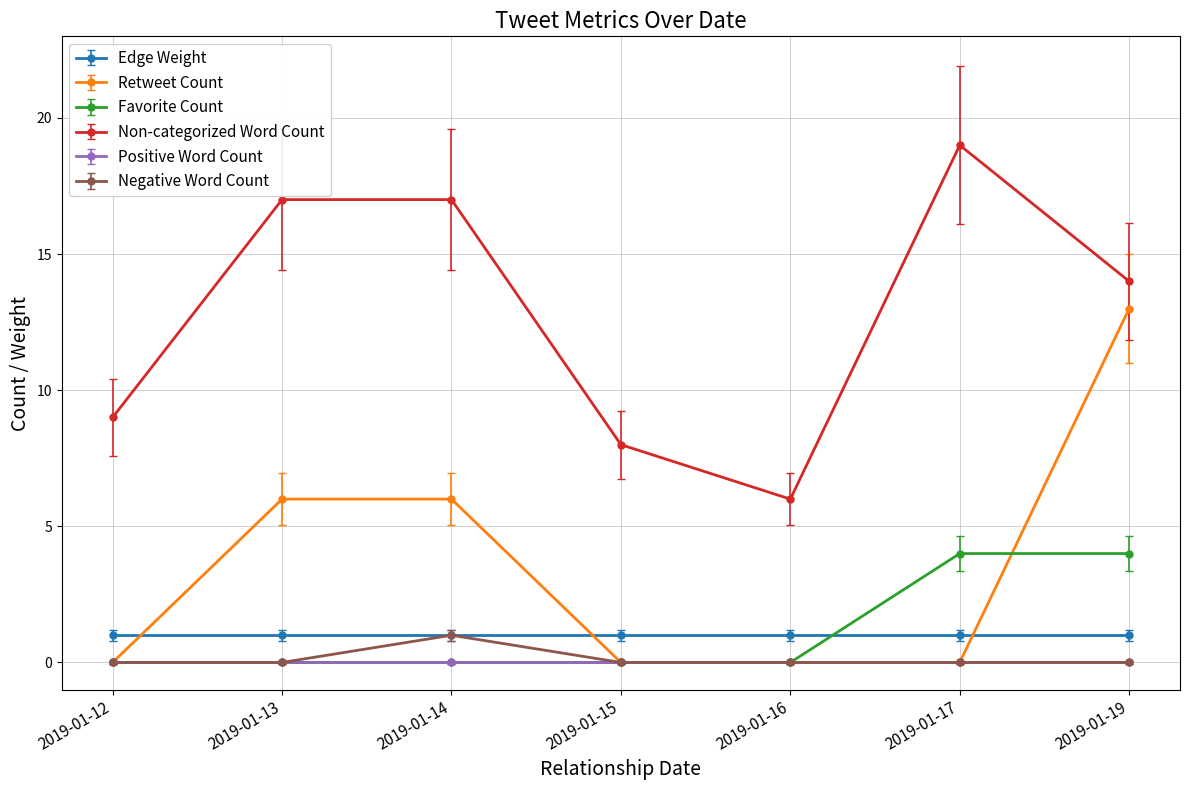

How many lines are shown in the chart?

6